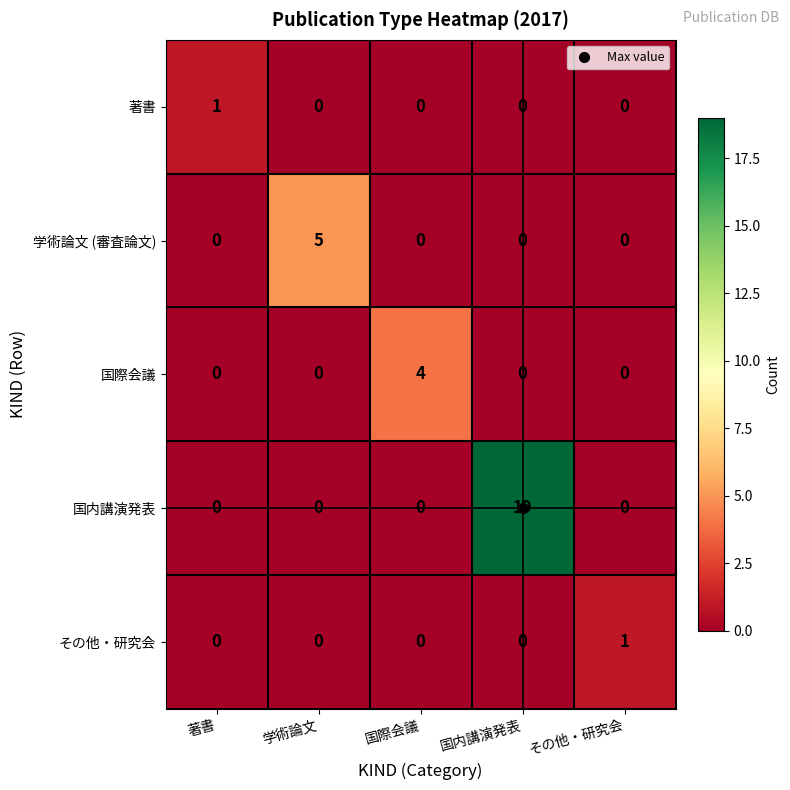

How many values in その他・研究会 are above zero?

1